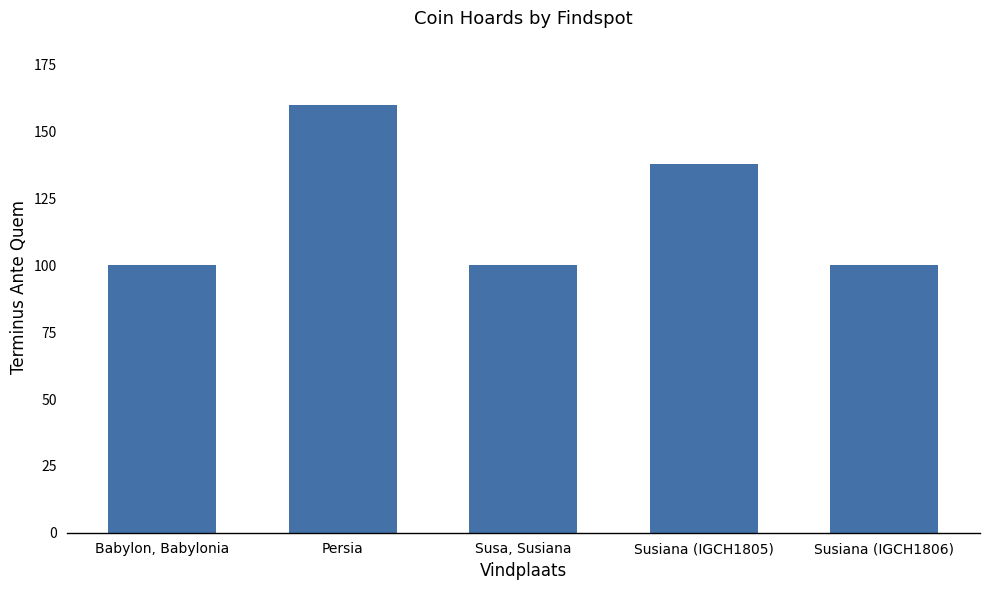

Is it true that the value at Susa, Susiana is 100?

True